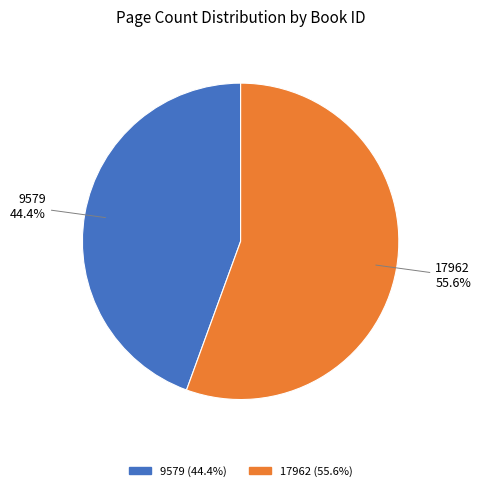

To the nearest percent, what is the combined percentage of 9579 and 17962?

100%